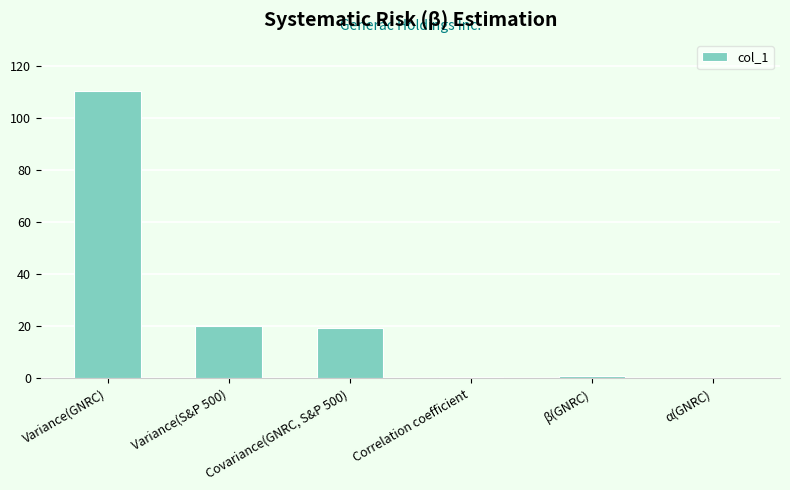

At which category does the chart reach its peak across all series?

Variance(GNRC)